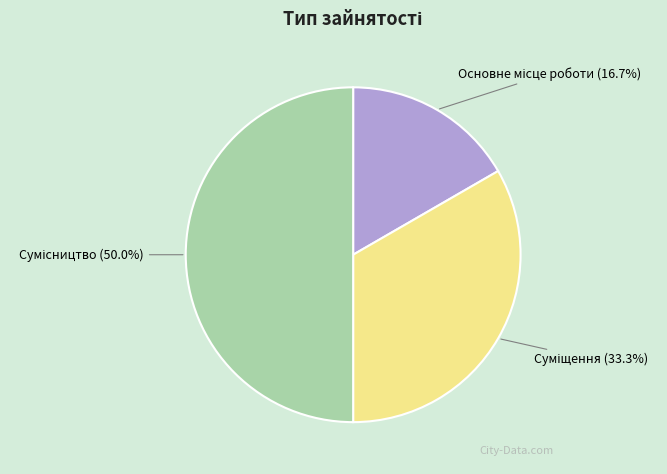

How many slices are in this pie chart?

3